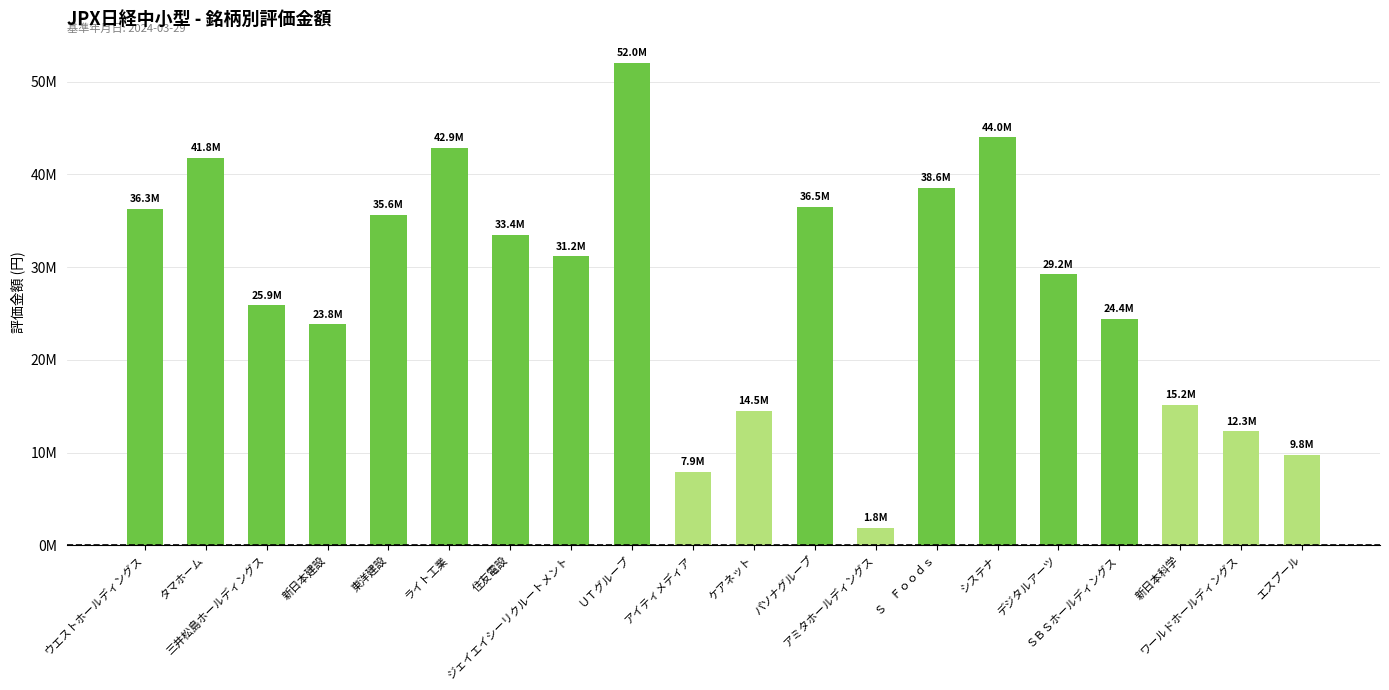

What is the difference between the maximum and minimum values?

50.2